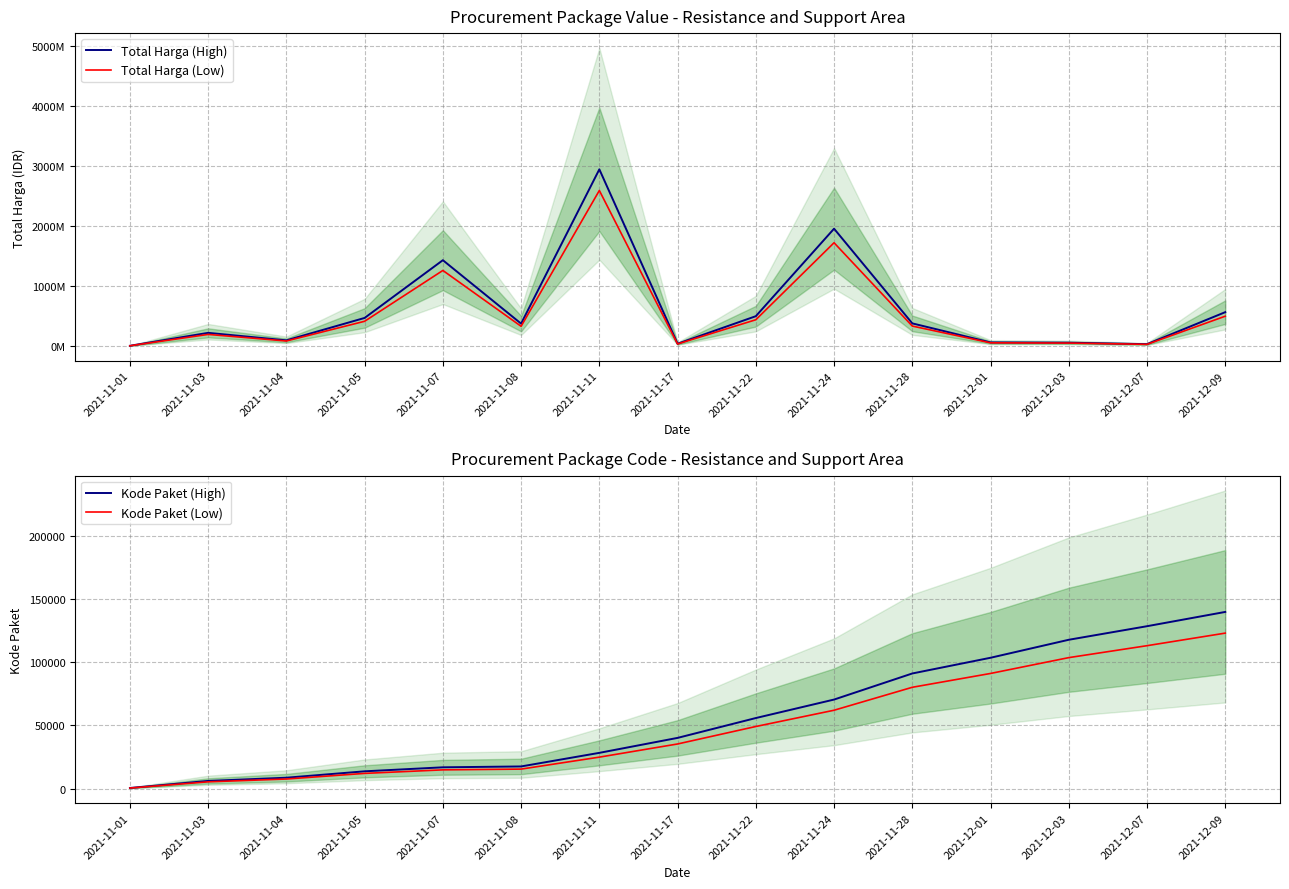

Which series has the widest spread of values?

Total Harga (High)